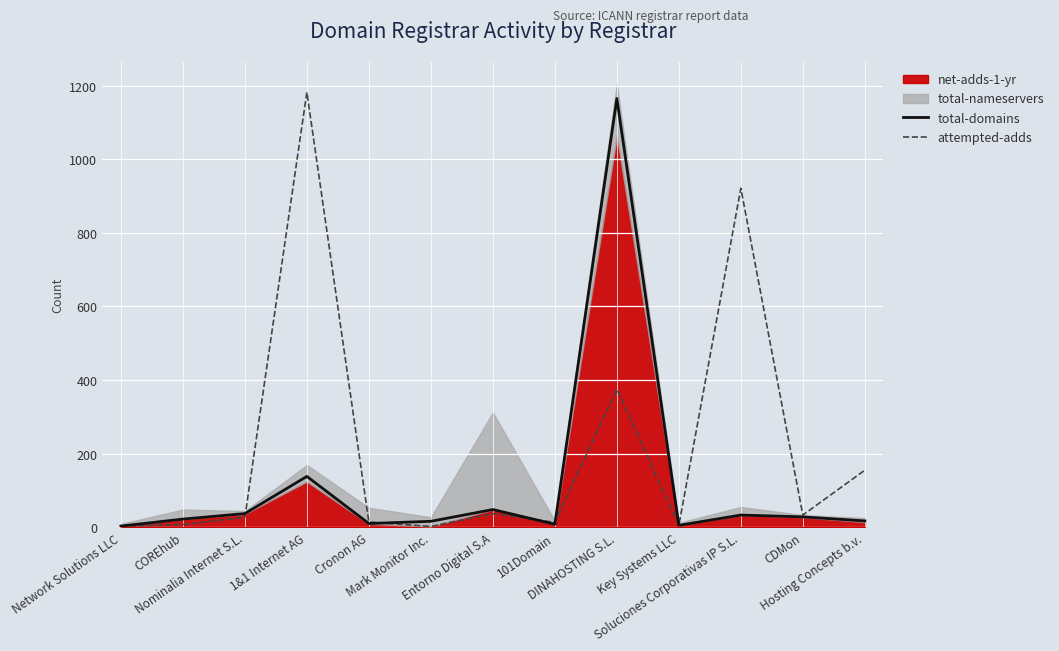

Where does the attempted-adds series first go above 27?

1&1 Internet AG